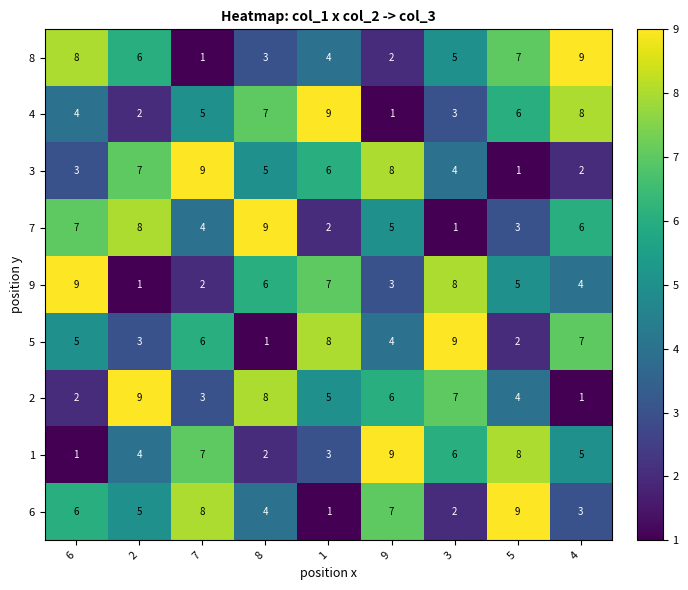

What is the difference between the maximum and second lowest values in the 6 series?

7